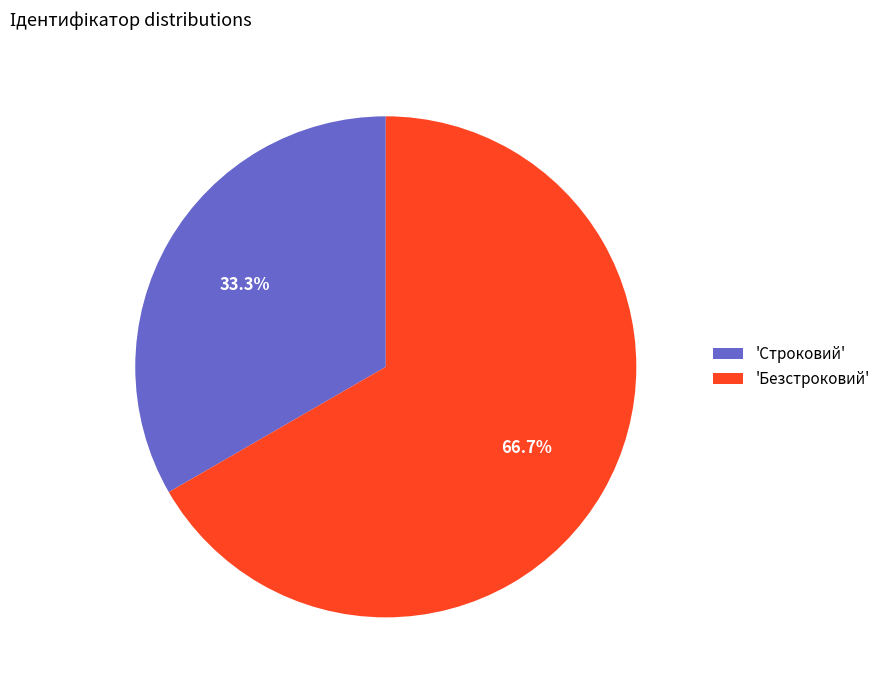

Rank the categories by value from lowest to highest.

'Строковий', 'Безстроковий'